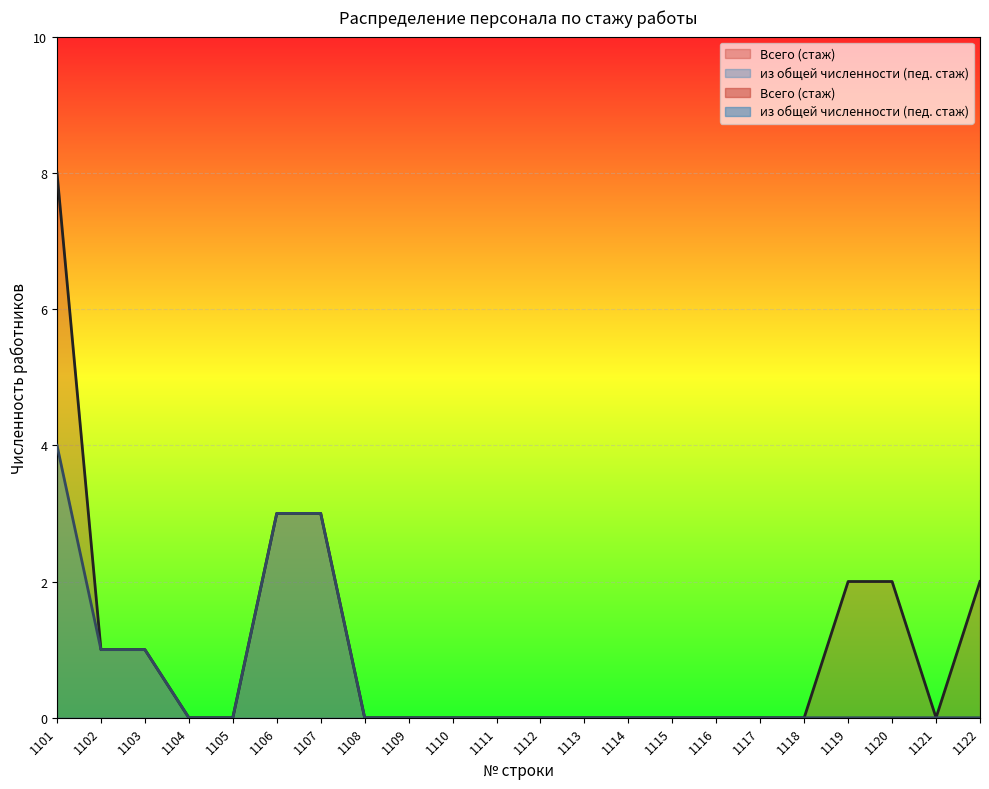

What are all the series names shown in the legend?

Всего (стаж), из общей численности (пед. стаж)